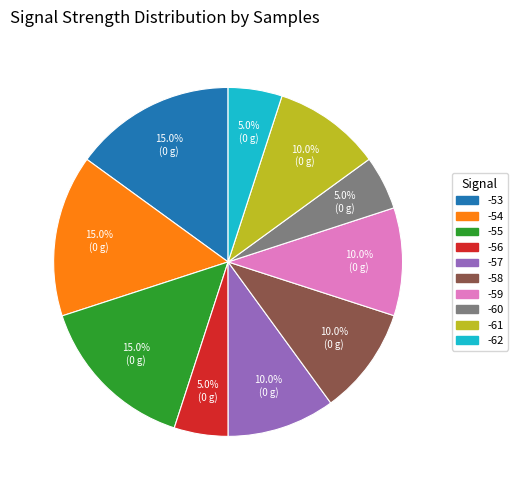

How many segments does this pie chart have?

10